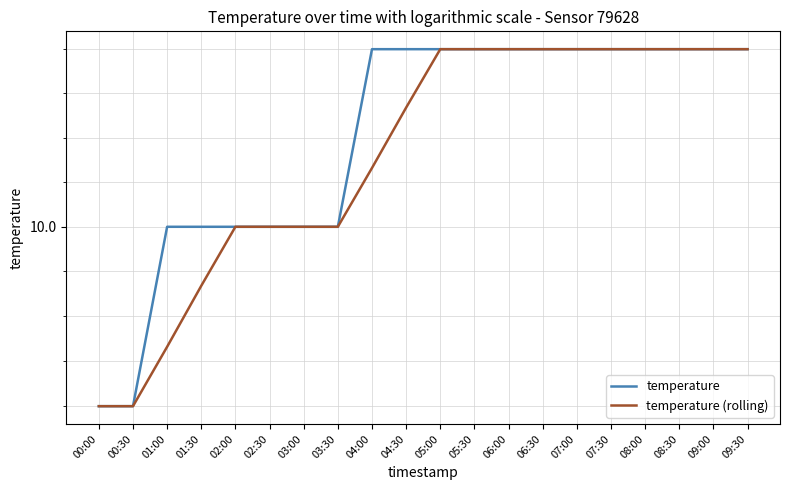

What are all the series names shown in the legend?

temperature, temperature (rolling)